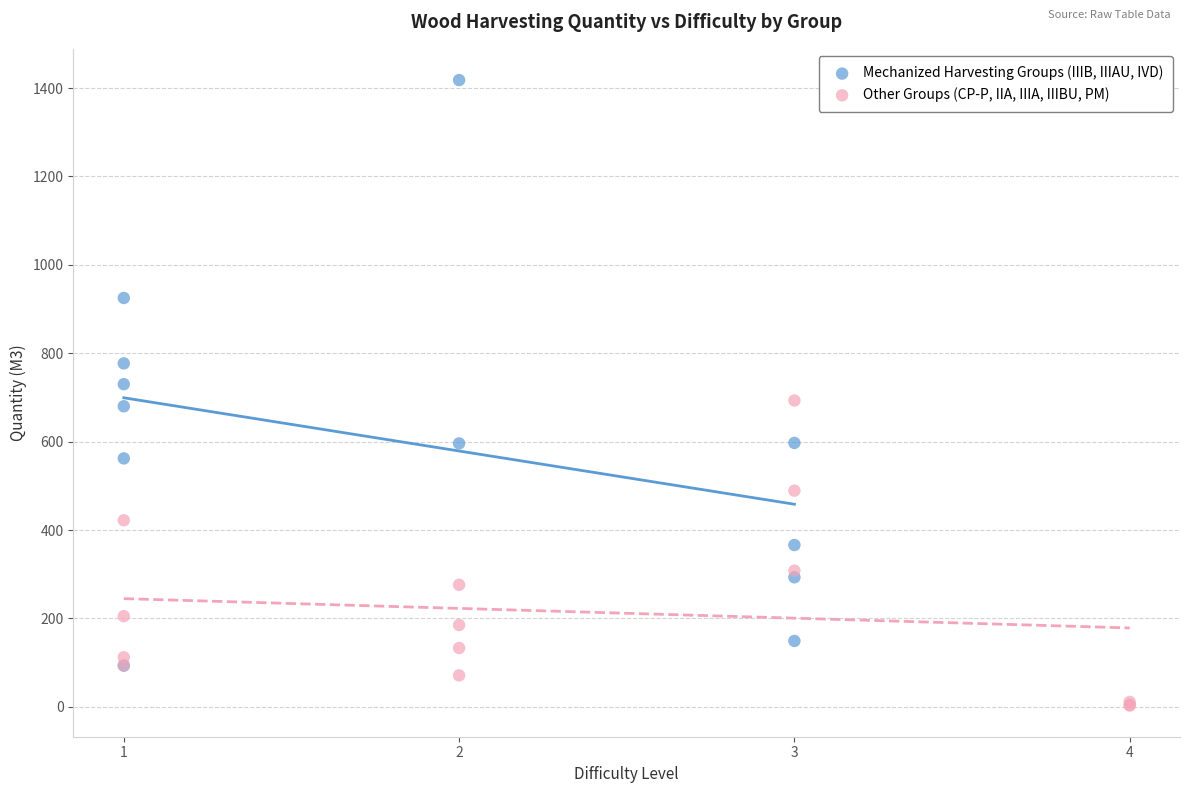

Which series has the largest Y range (max minus min)?

Mechanized Harvesting Groups (IIIB, IIIAU, IVD)